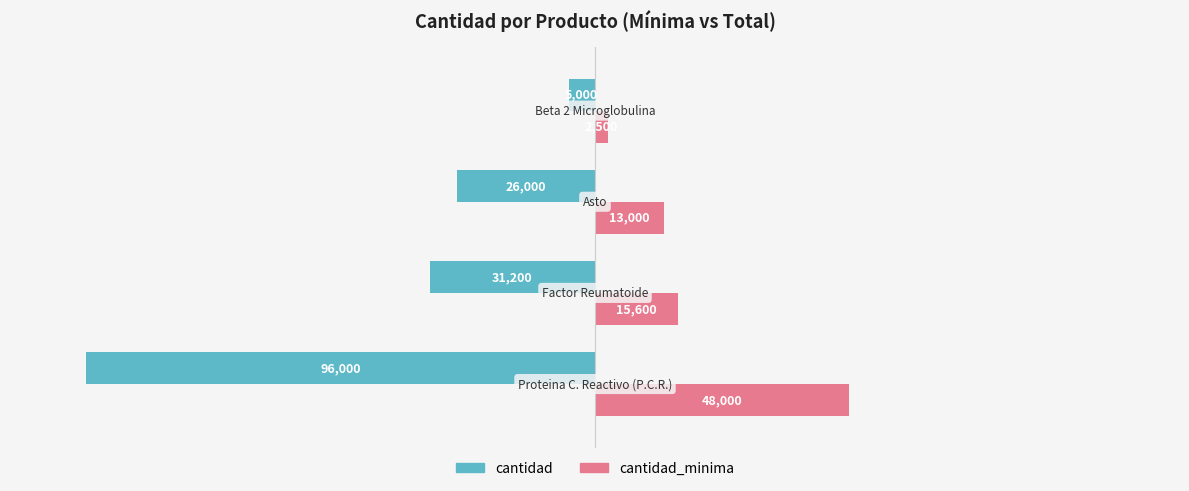

What are all the series names shown in the legend?

cantidad, cantidad_minima